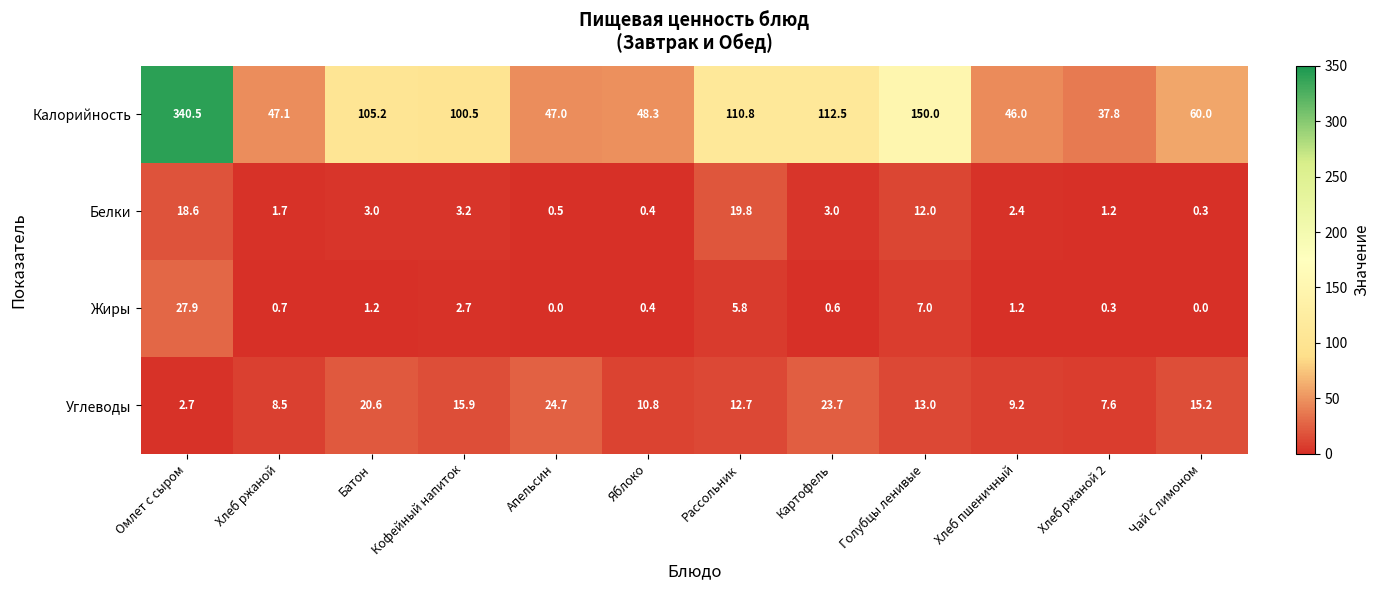

What is the sum of the Калорийность values at Кофейный напиток and Батон?

205.7